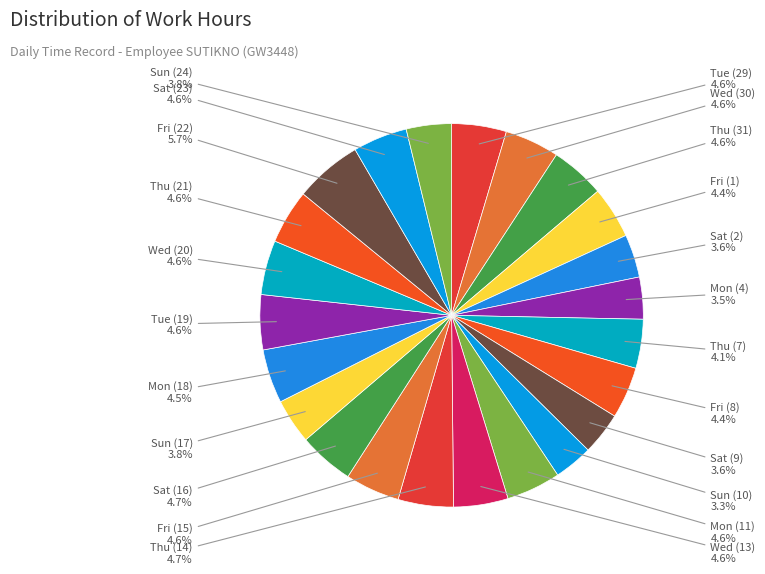

Count the number of slices in the pie.

23